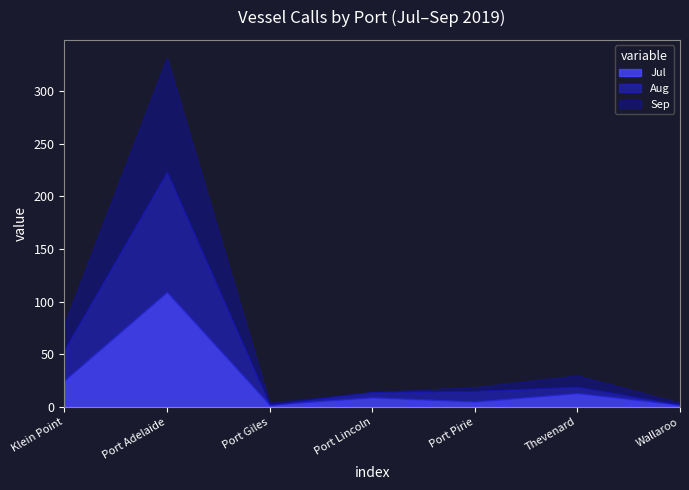

Reading left to right, transcribe all the data shown in this chart.

Jul: 25	109	2	9	5	13	2
Aug: 29	114	0	5	10	6	0
Sep: 25	109	2	0	4	11	2